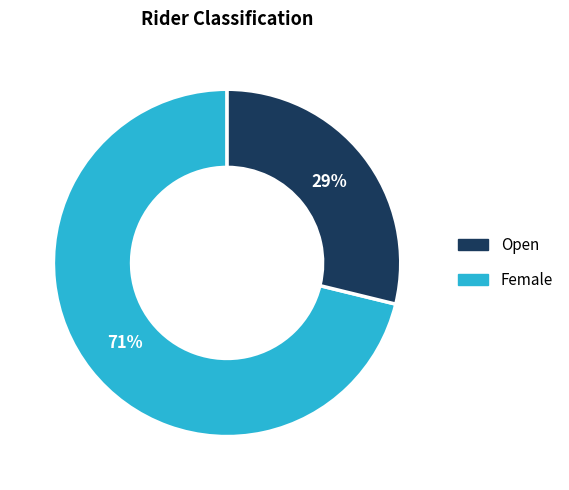

Which has a higher value, Open or Female?

Open